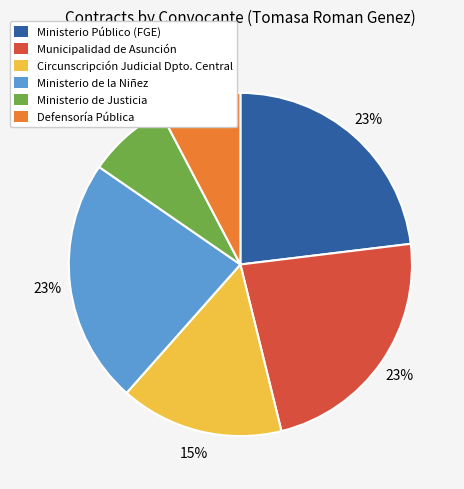

Is the sum of Municipalidad de Asunción and Ministerio de Justicia greater than half?

No